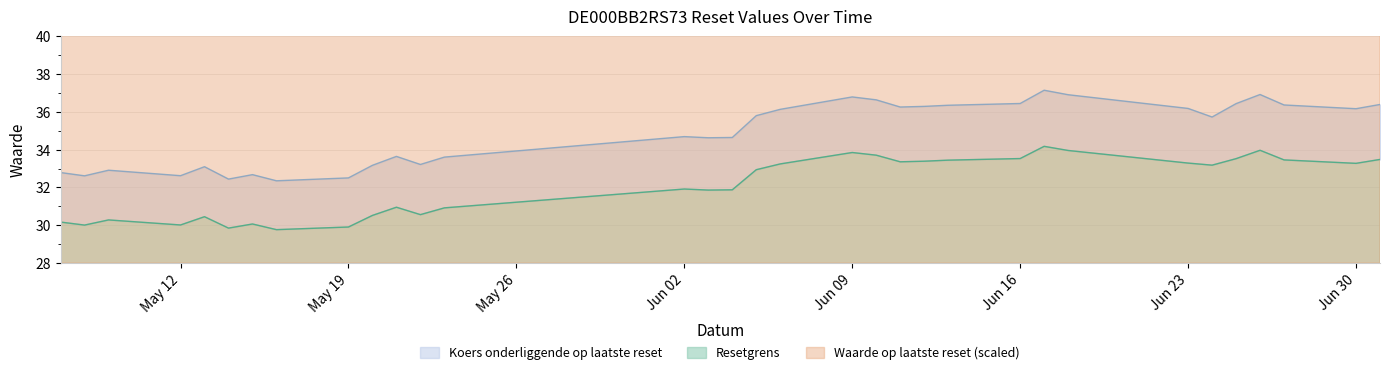

What is the sum of all Waarde op laatste reset values?

1760.4